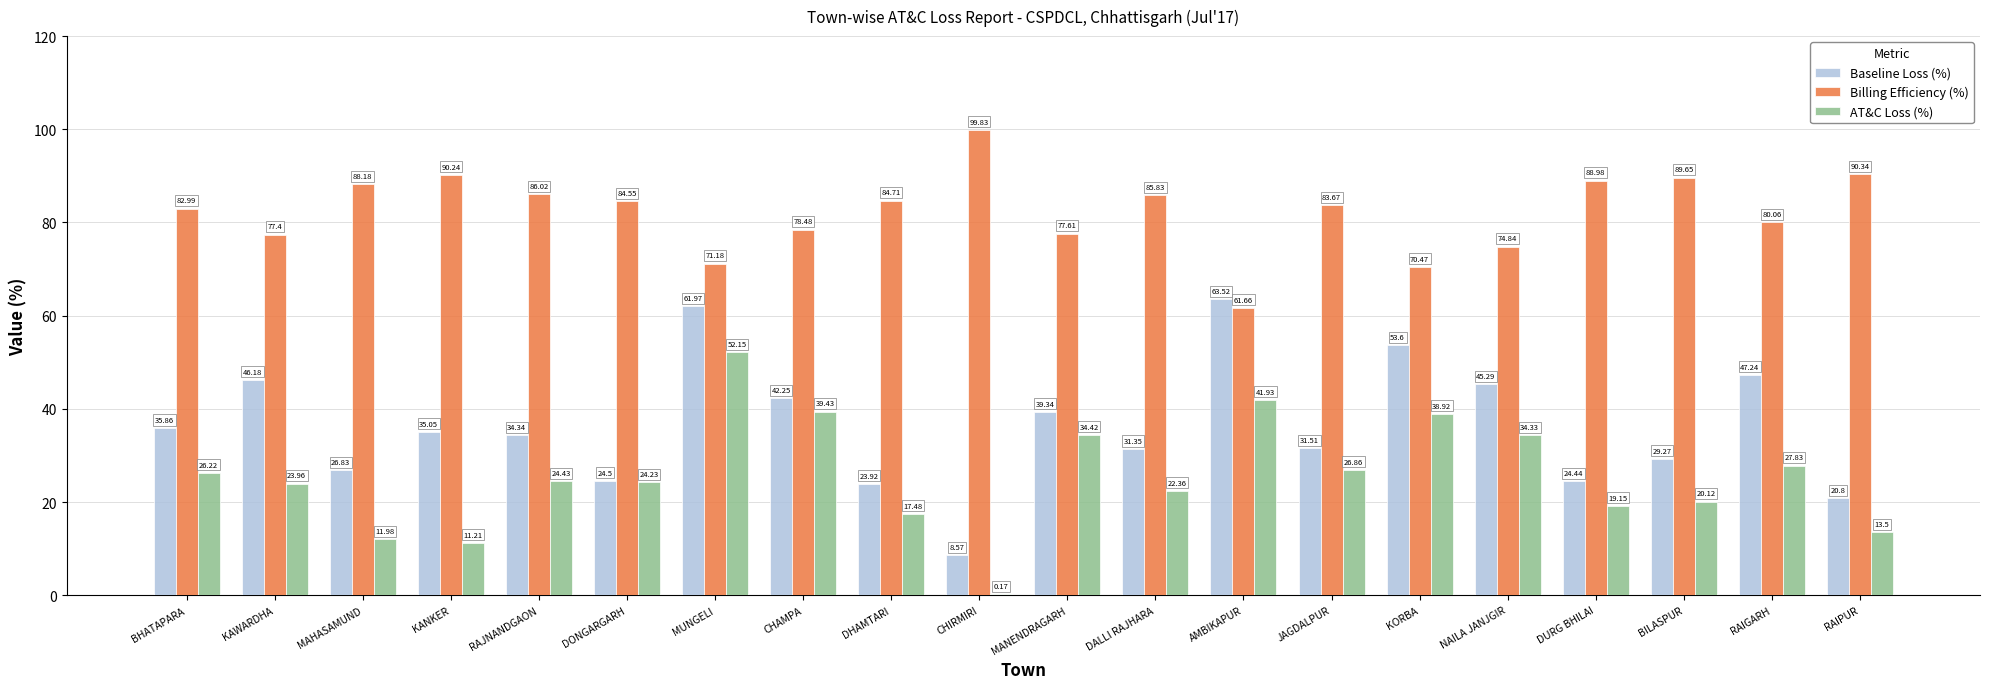

Count the number of data series in this chart.

3